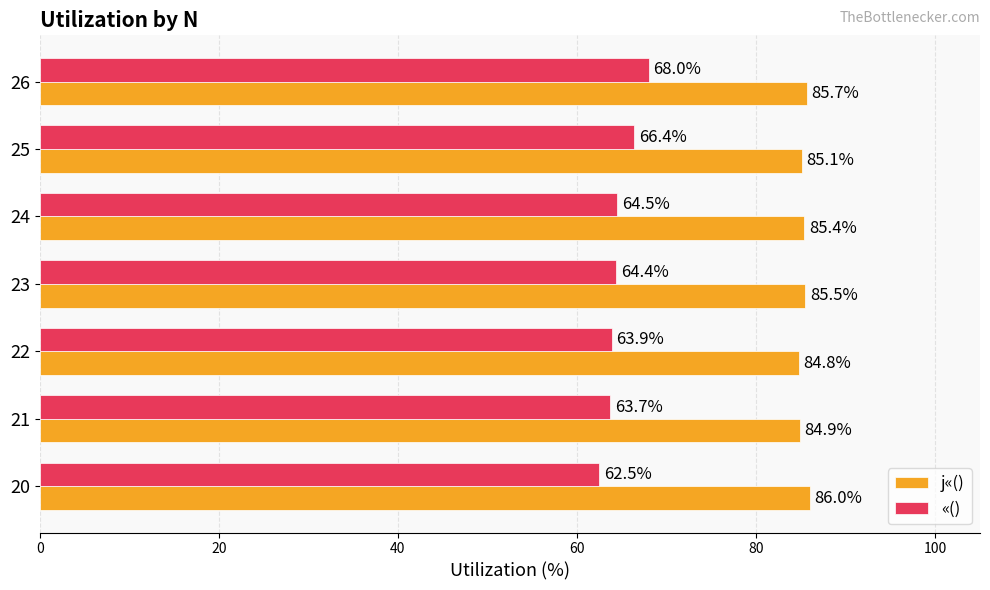

What is the difference between the highest and lowest values at 20?

23.5